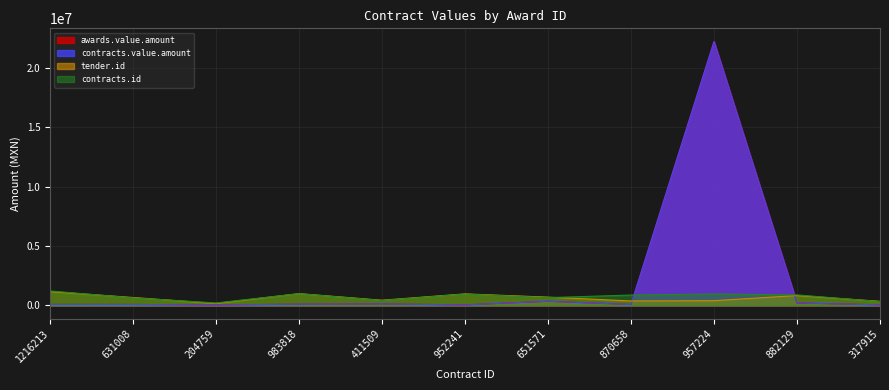

How many interior local valleys does the tender.id series have?

3